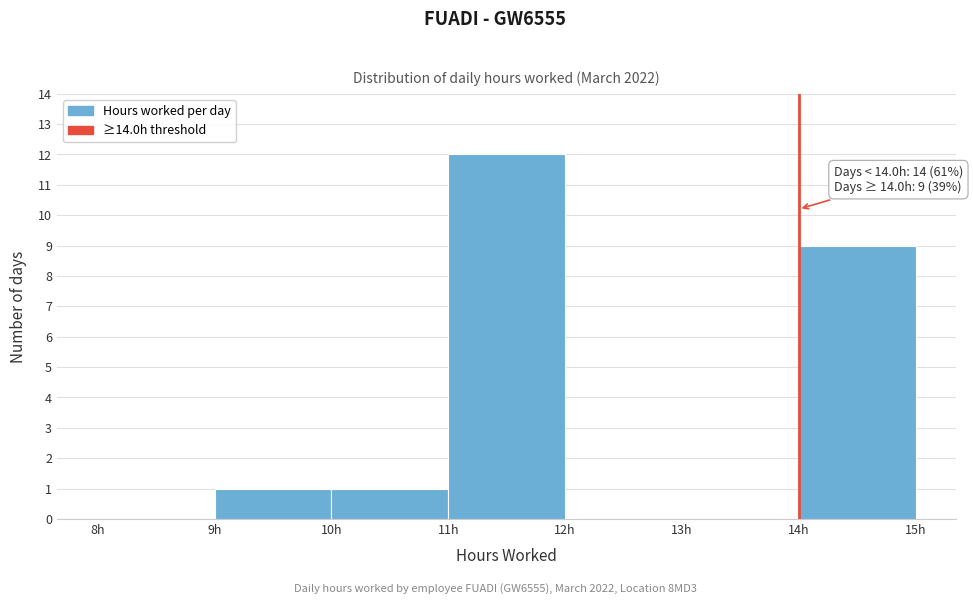

Over which range of the x-axis is the bar tallest?

11 to 12